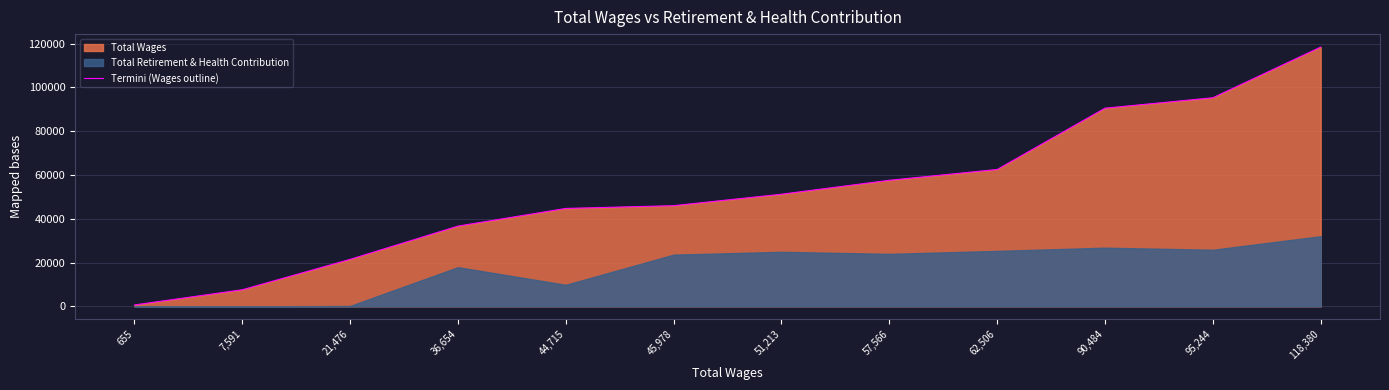

List the labels in order of value, largest first.

118,380, 95,244, 90,484, 62,506, 57,566, 51,213, 45,978, 44,715, 36,654, 21,476, 7,591, 655